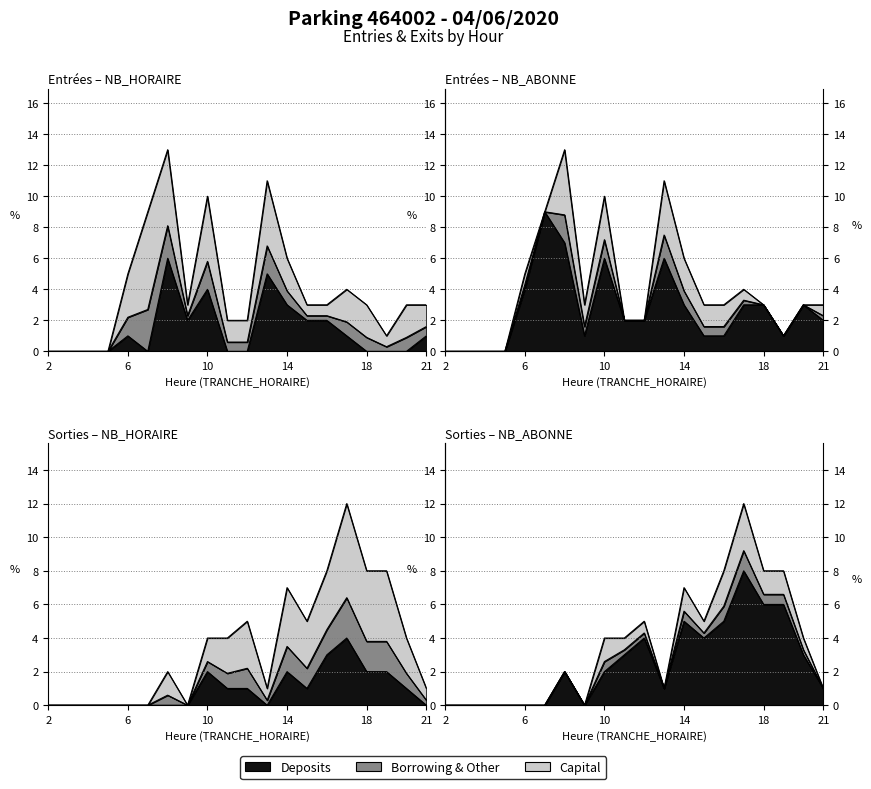

Does the chart have visible grid lines?

Yes